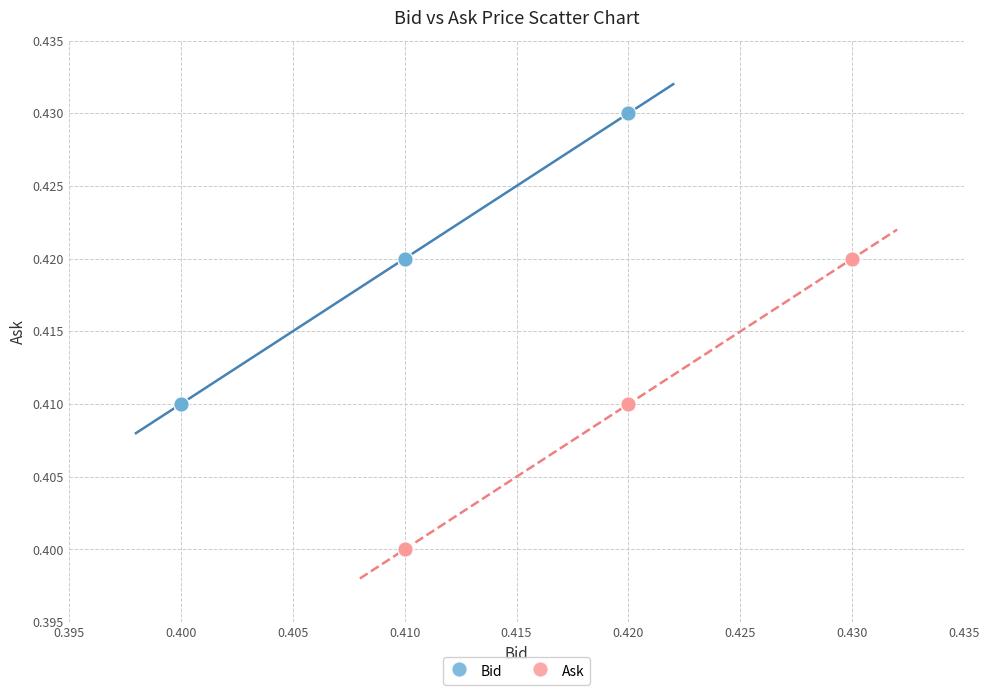

What are all the series names shown in the legend?

Bid, Ask